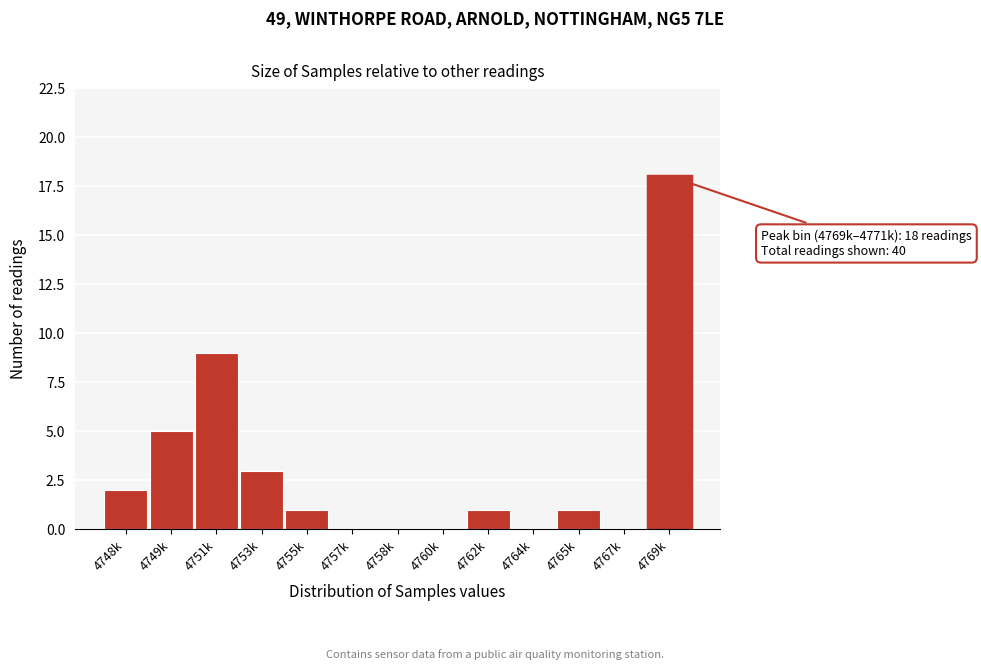

Reading left to right, transcribe all the data shown in this chart.

4748k=2	4749k=5	4751k=9	4753k=3	4755k=1	4757k=0	4758k=0	4760k=0	4762k=1	4764k=0	4765k=1	4767k=0	4769k=18